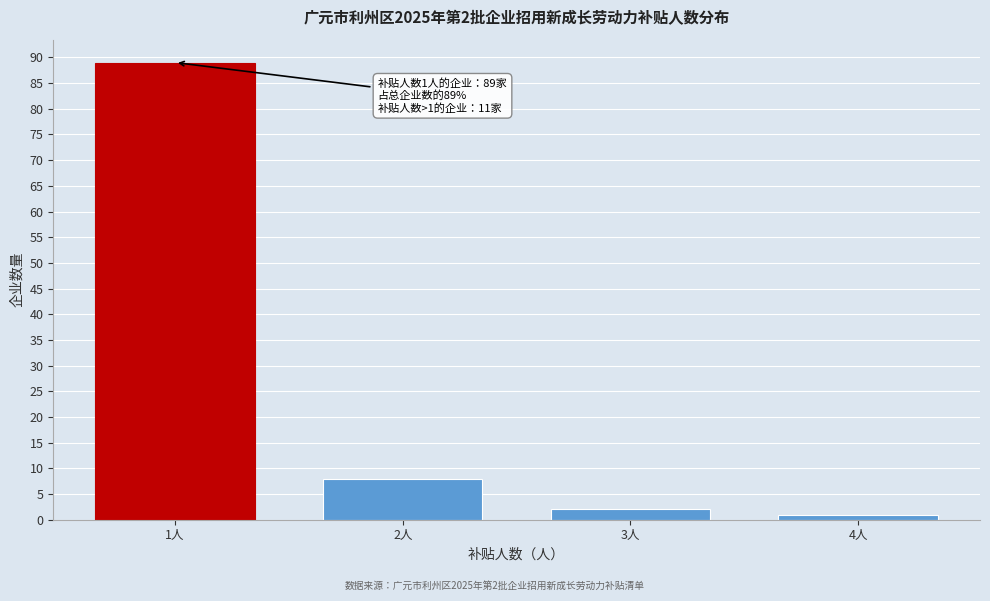

Reading right to left, transcribe all the data shown in this chart.

1	2	8	89